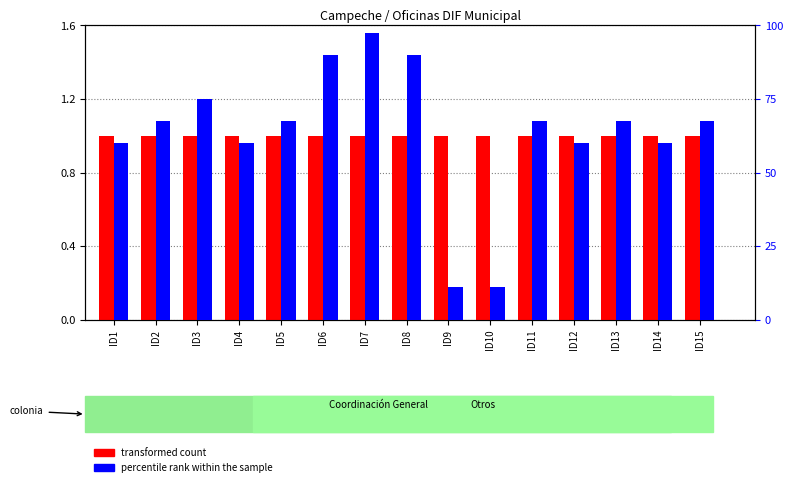

What are all the series names shown in the legend?

transformed count, percentile rank within the sample